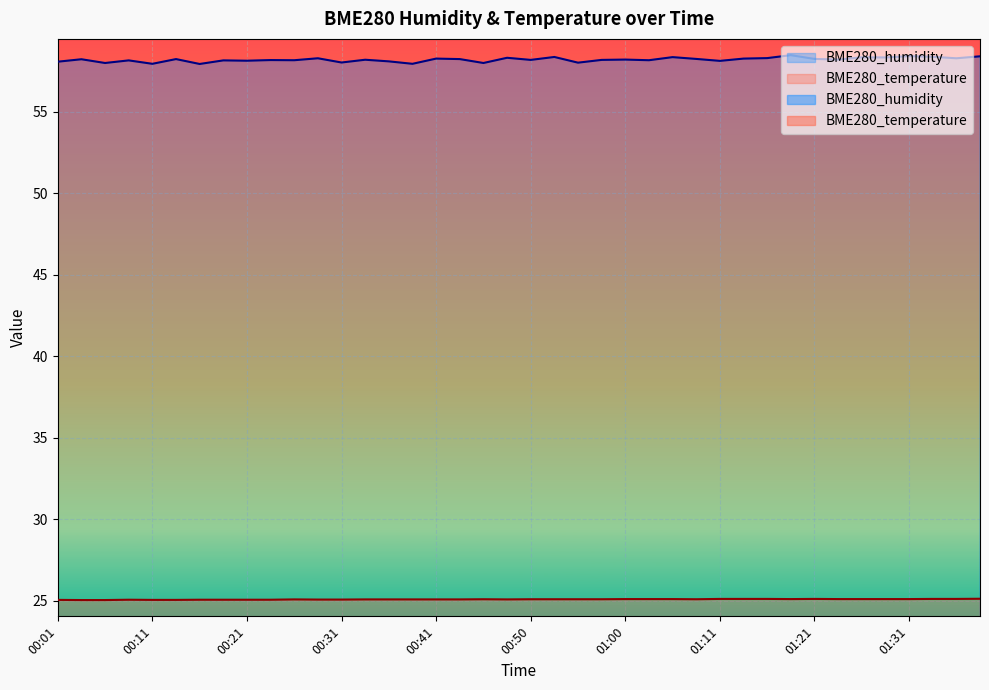

Count the number of categories in the chart.

40